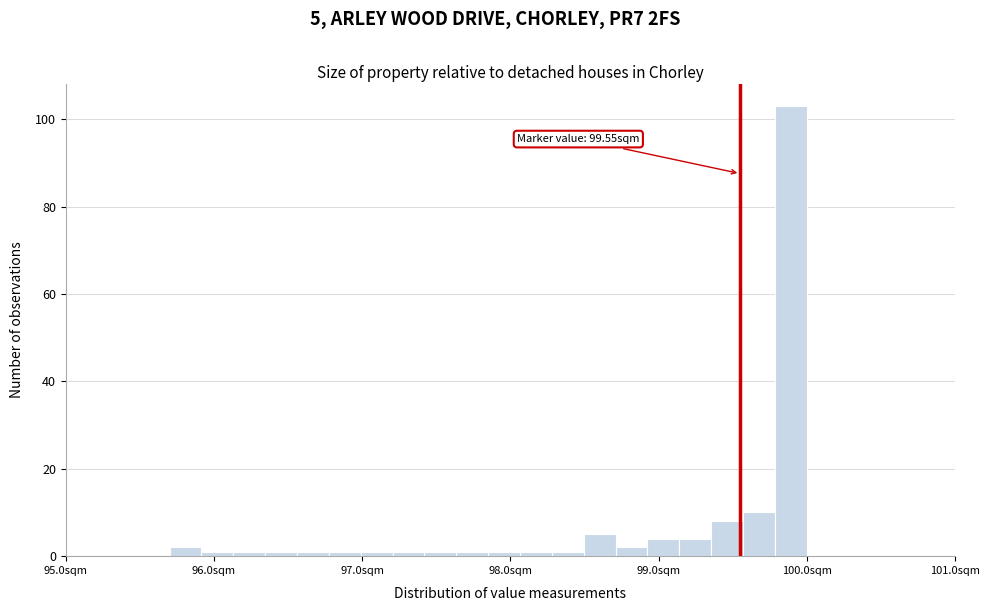

Around what value on the x-axis is the tallest bar? Give the approximate position of its centre, as read against the axis.

99.9